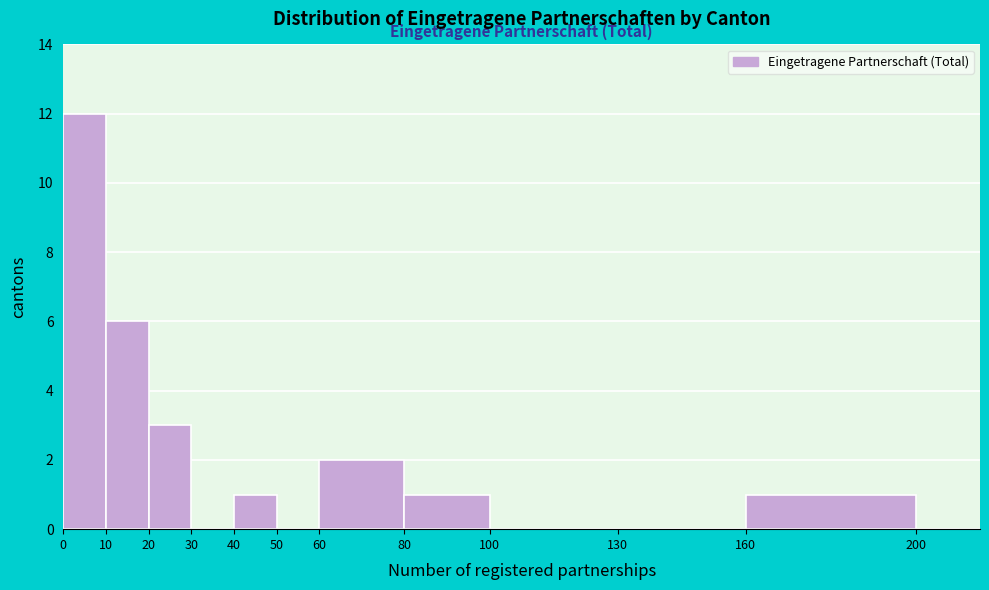

Over which range of the x-axis is the bar tallest?

0 to 10